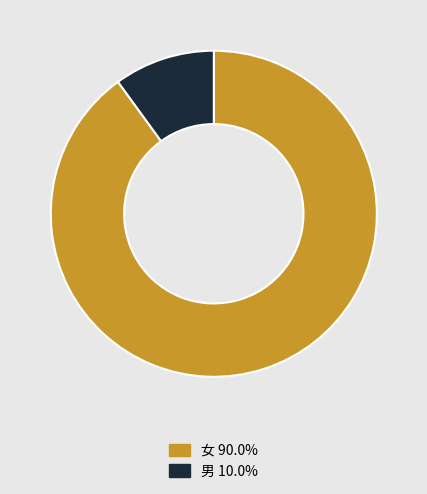

How many segments does this pie chart have?

2